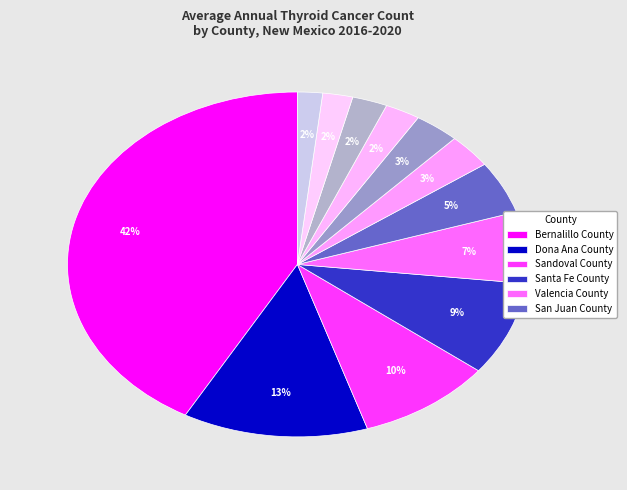

To the nearest percent, what is the average slice percentage?

8%